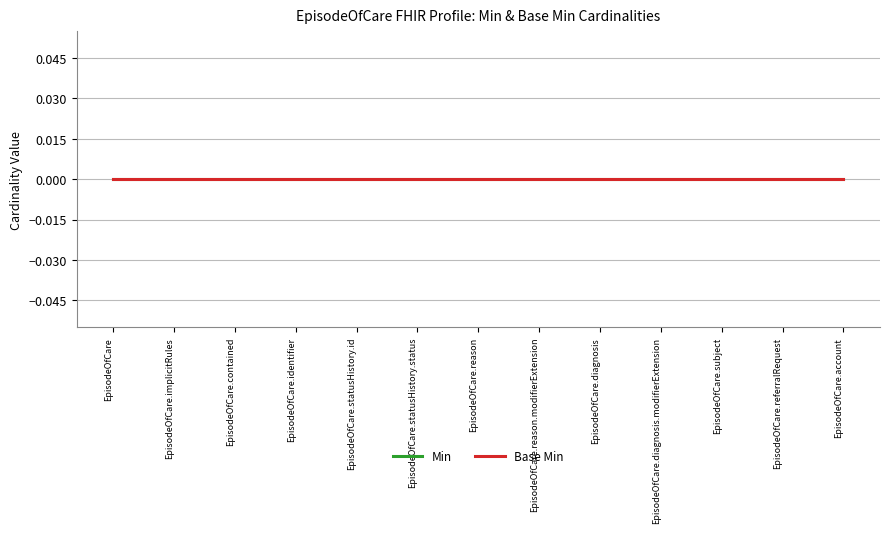

Which label corresponds to the smallest value in the chart?

EpisodeOfCare